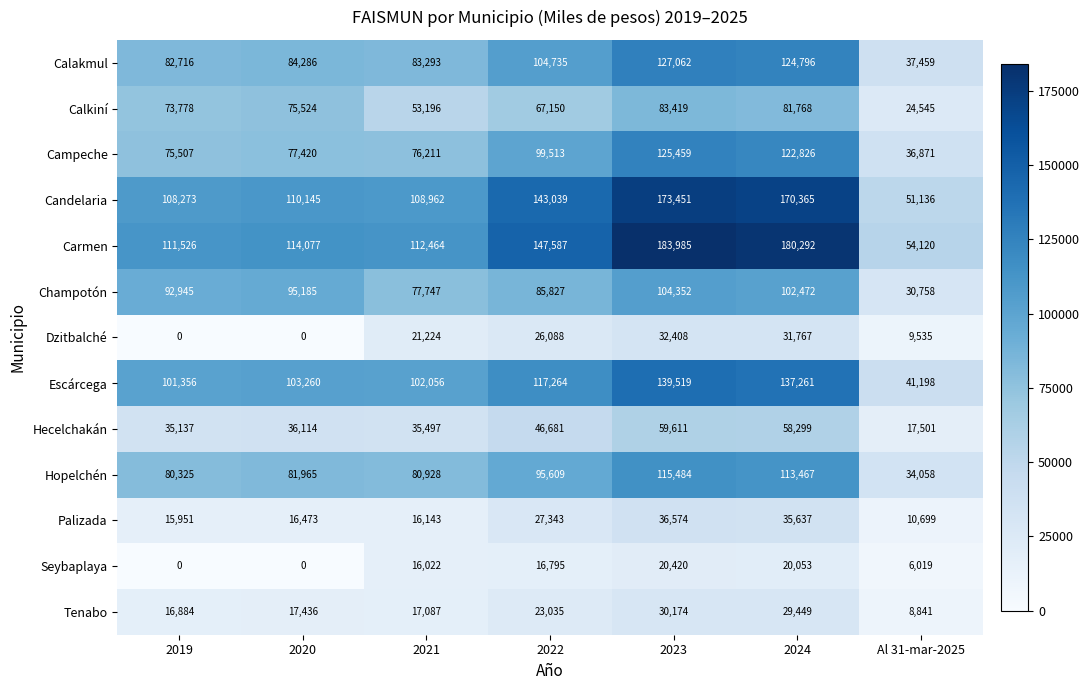

True or false: Tenabo has a value of 24207 at 2019.

False